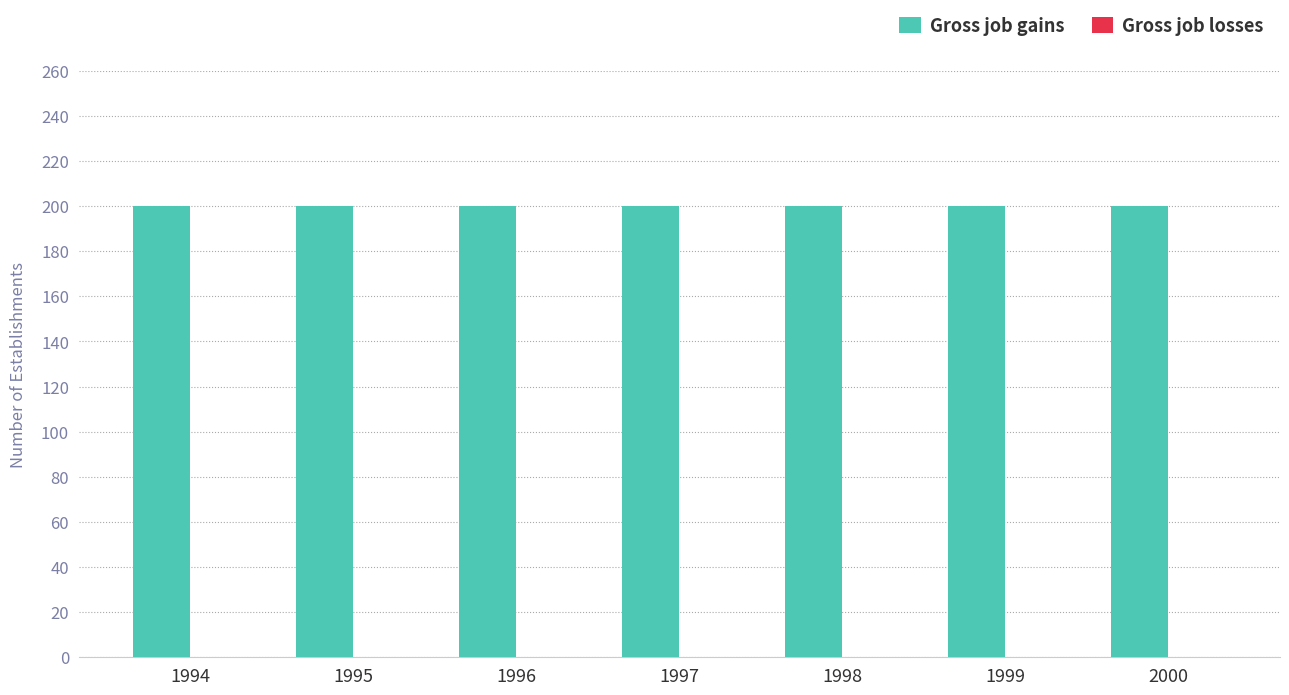

List the series in order of their overall mean, highest first.

Gross job gains, Gross job losses